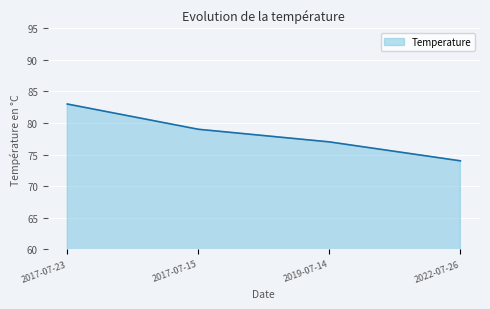

Rank the categories by value from lowest to highest.

2022-07-26, 2019-07-14, 2017-07-15, 2017-07-23